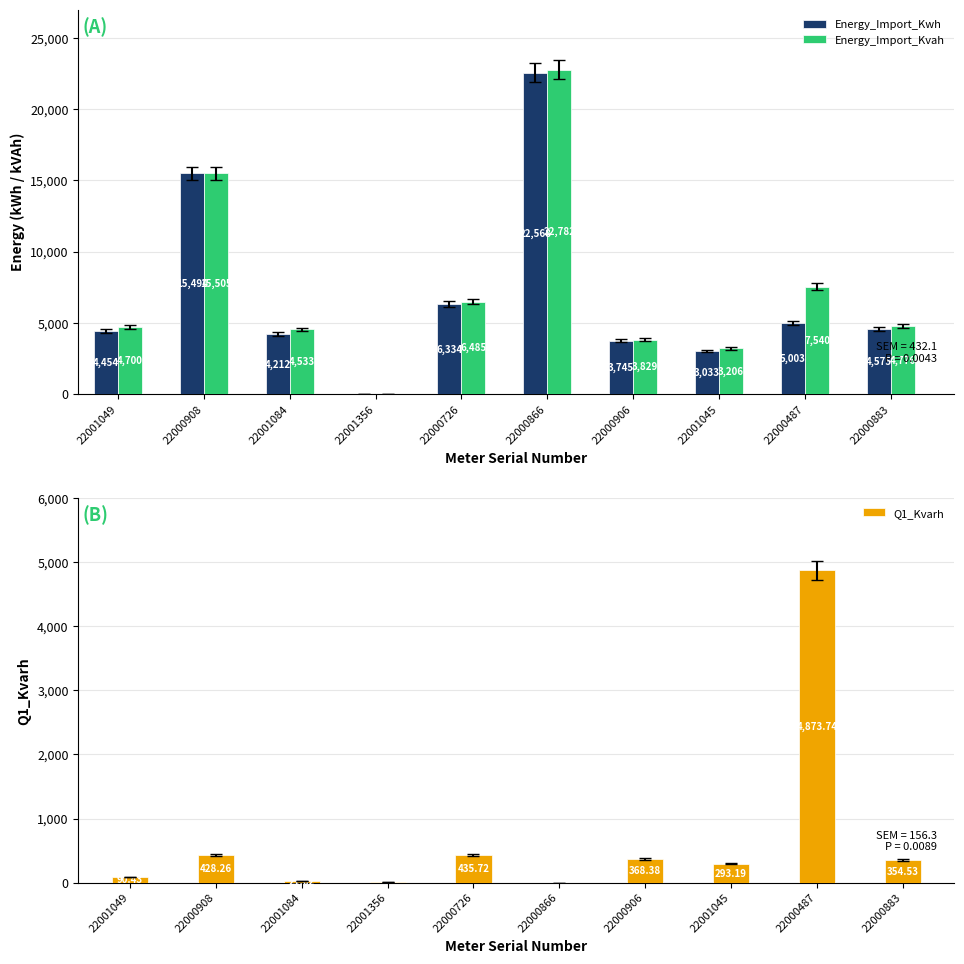

What position from the left is 22000908?

2